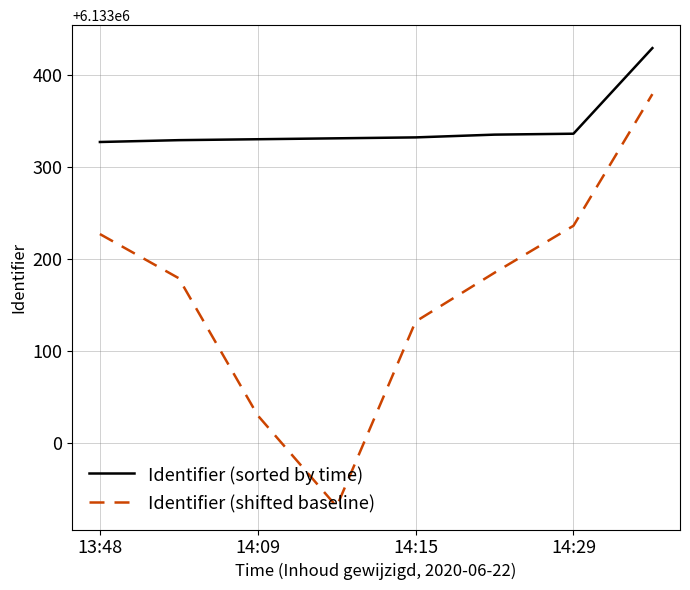

True or false: Identifier (sorted by time) and Identifier (shifted baseline) intersect in this chart.

False